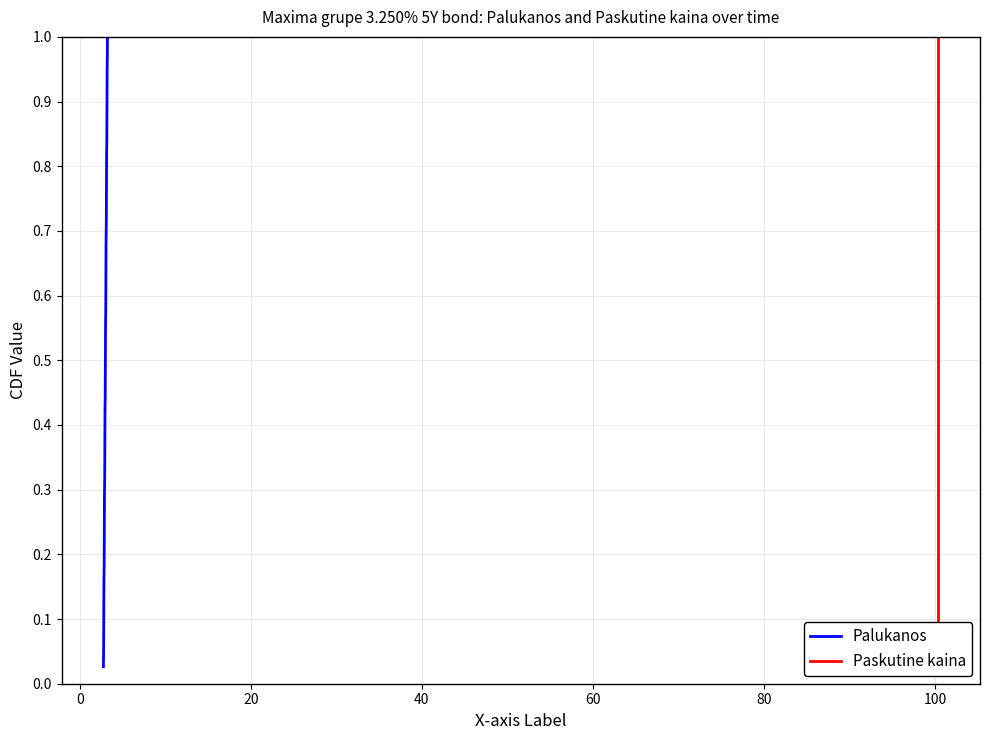

True or false: Paskutine kaina has a value of 0.2 at 80.

False